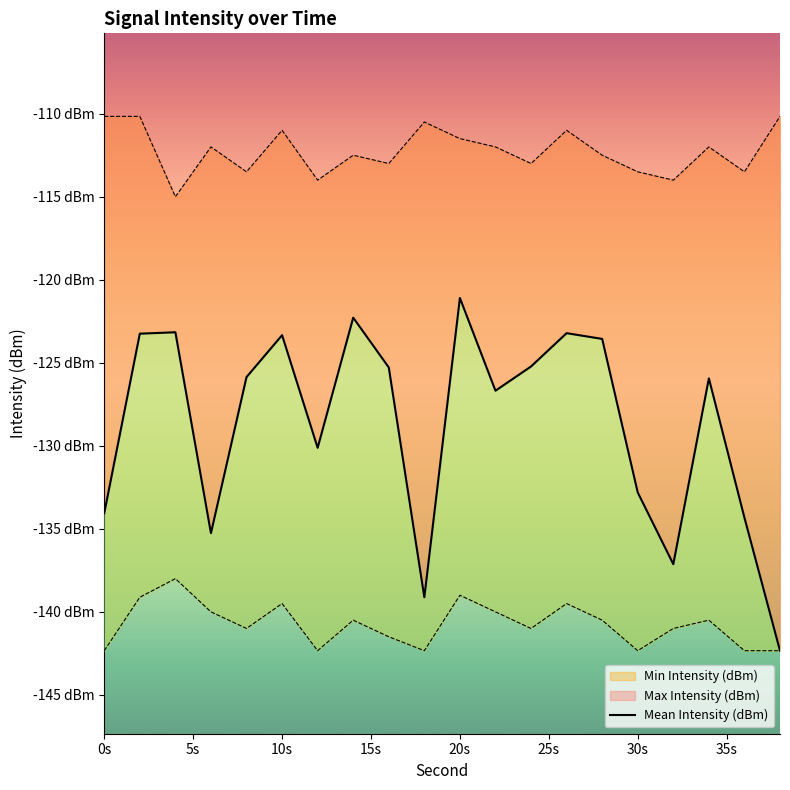

What is the difference between the maximum and minimum values?

21.2